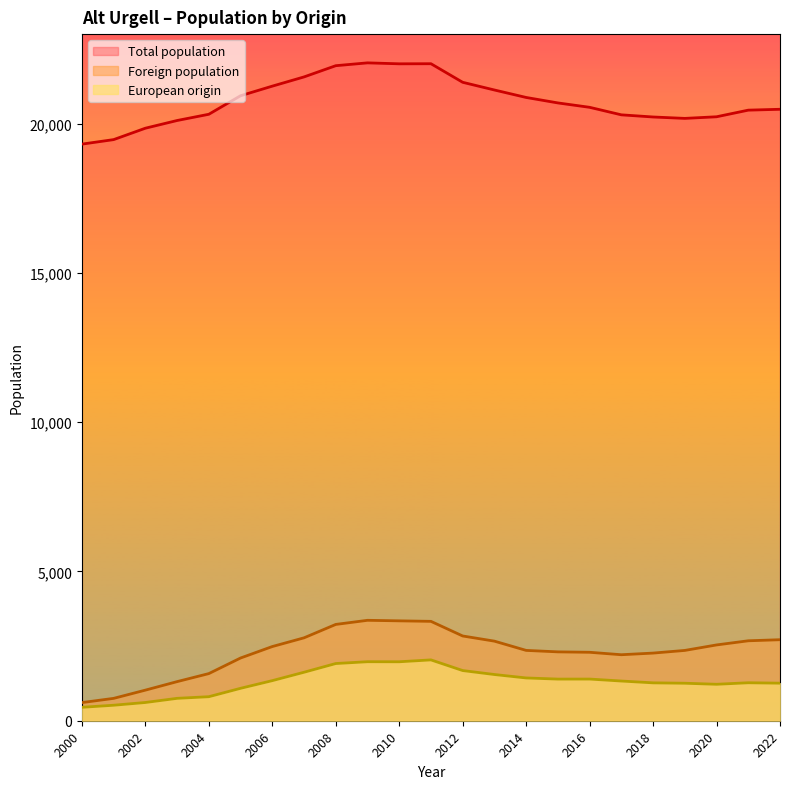

List the series in order of their peak value, lowest first.

European origin, Foreign population, Total population